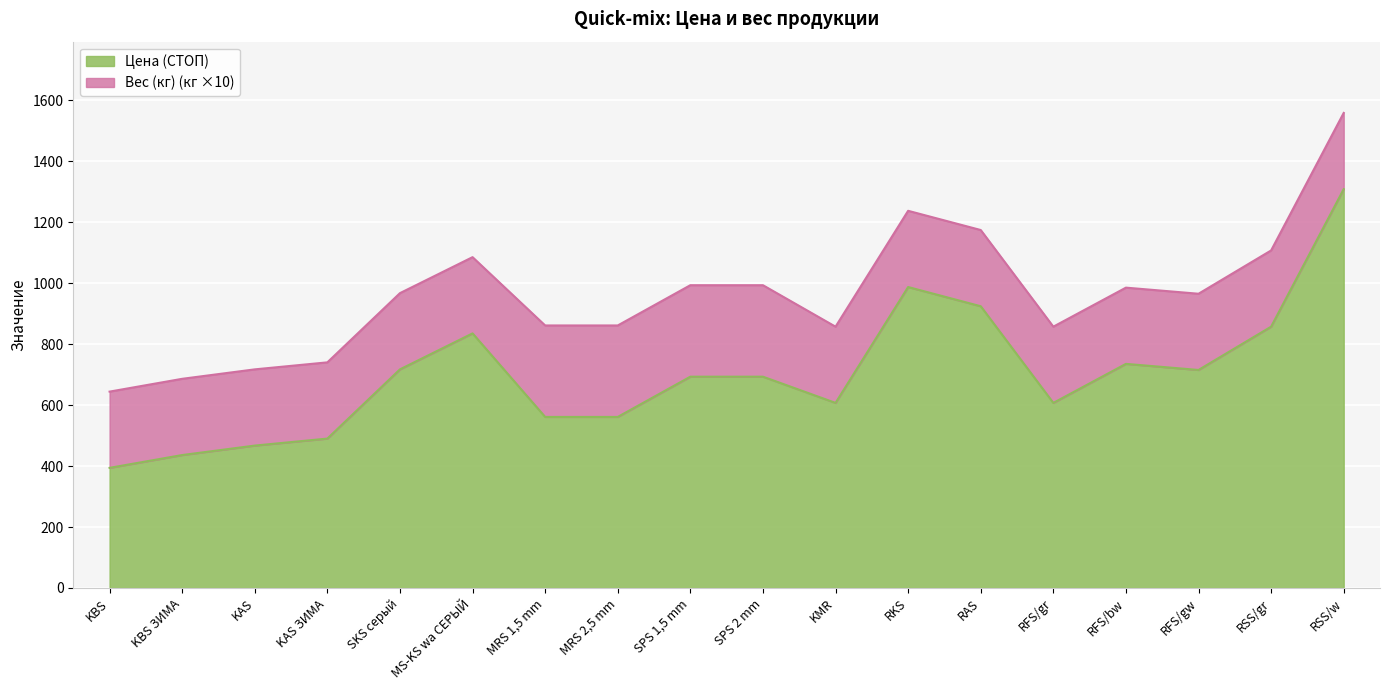

What is the value of the 14th point from the left?

607